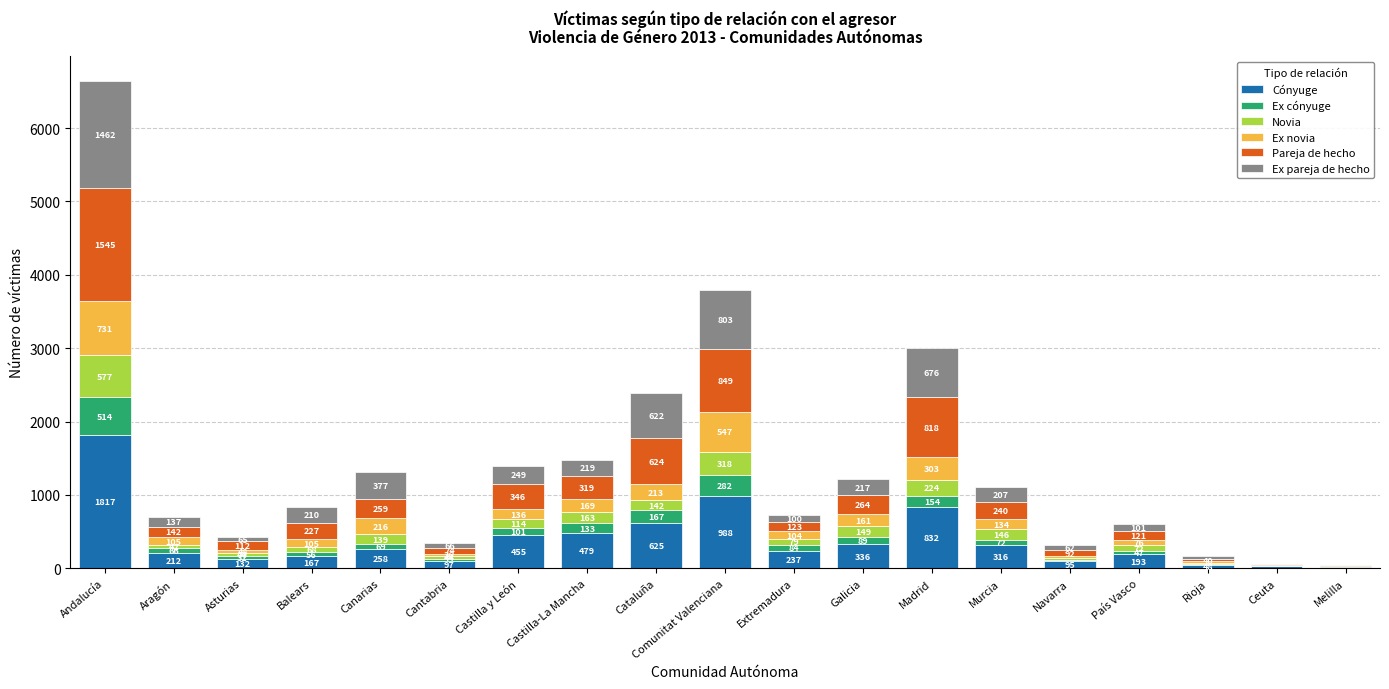

What is the total value across all series at Galicia?

1216